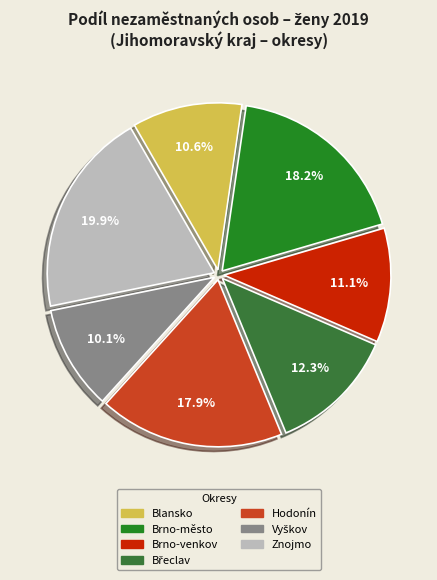

True or false: Břeclav accounts for 12% of the total.

True